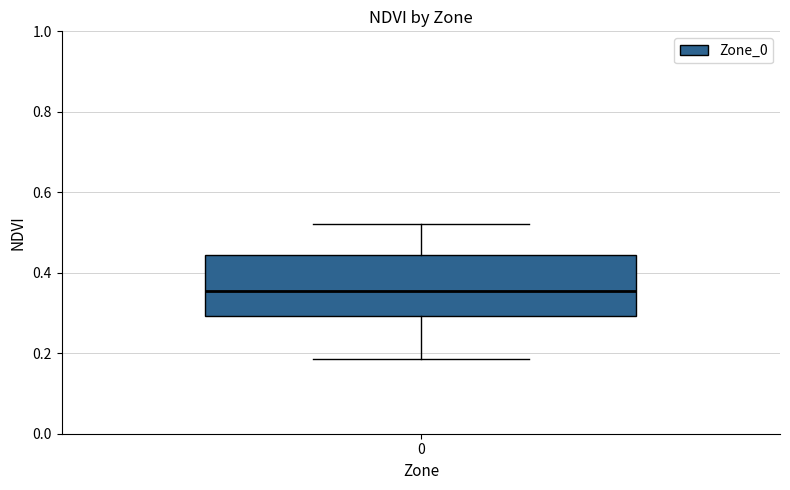

Read this box plot against the y-axis: the position of the median line, the range covered by the box, and the ends of both whiskers. The values are not printed on the chart, so give them approximately, as read against the axis.

median 0.36, box 0.30 to 0.44, whiskers 0.18 to 0.52